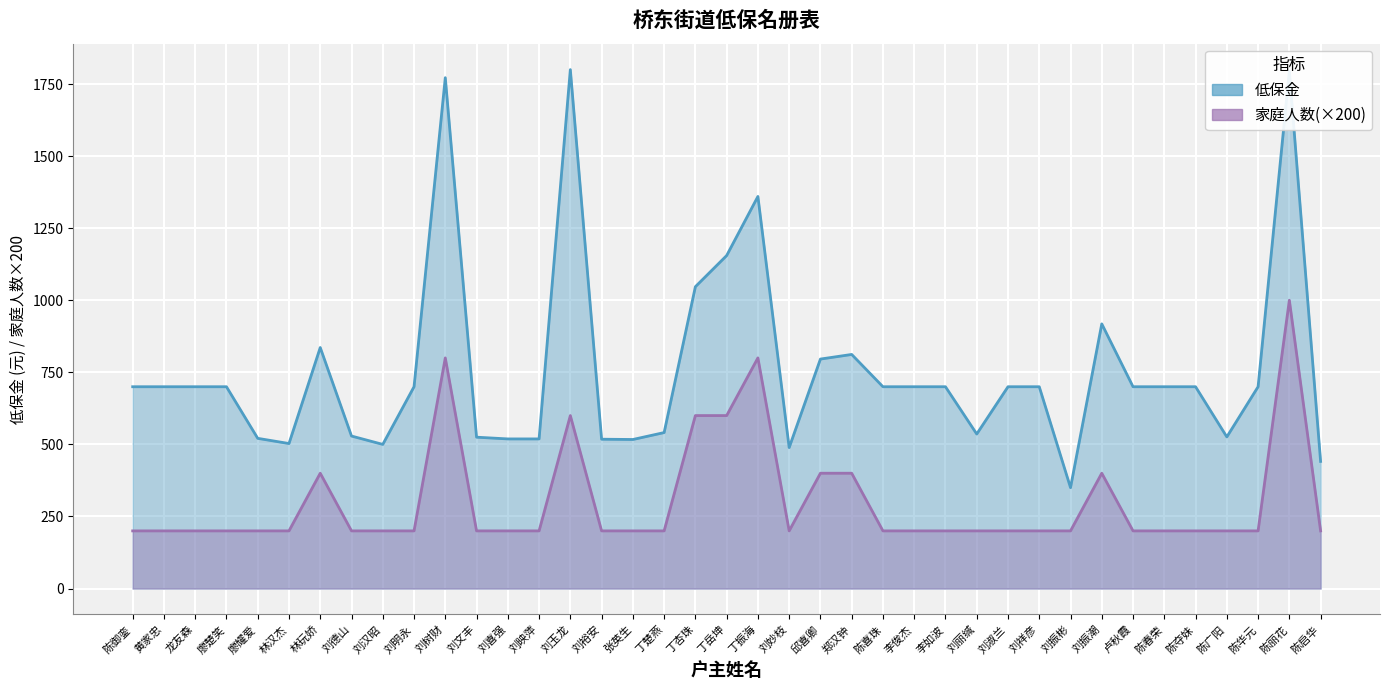

At 卢秋霞, list the series in order from largest to smallest.

低保金, 家庭人数(×200)